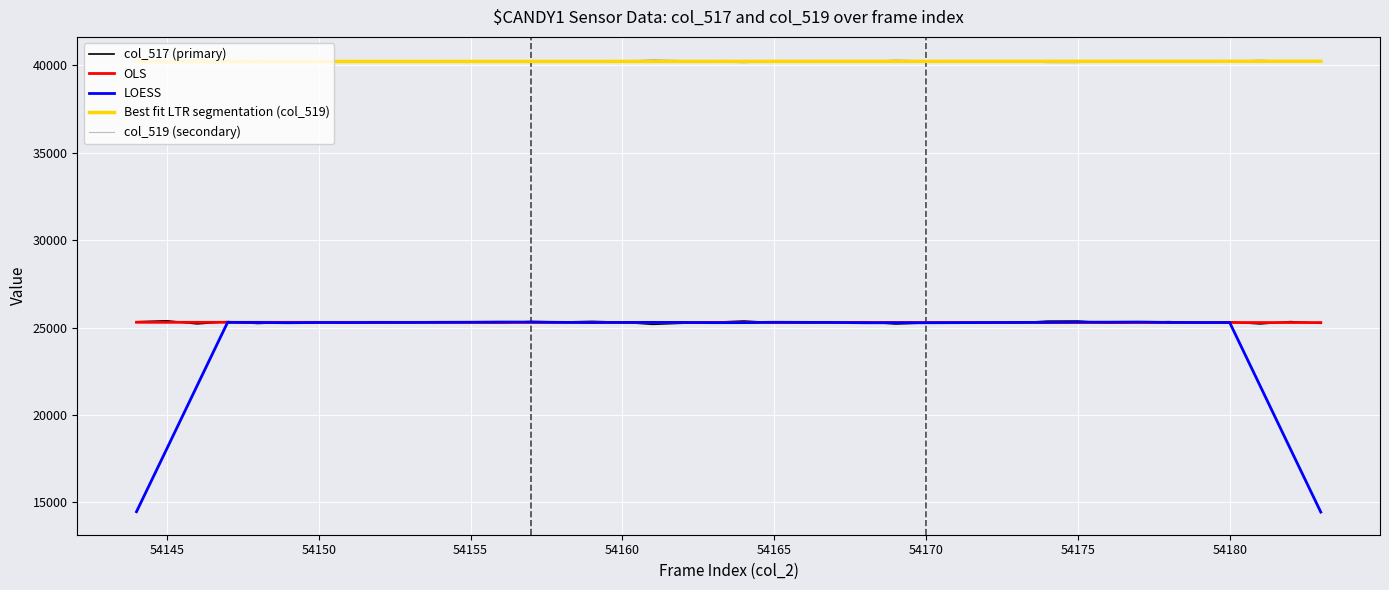

What is the greatest value displayed?

40342.0